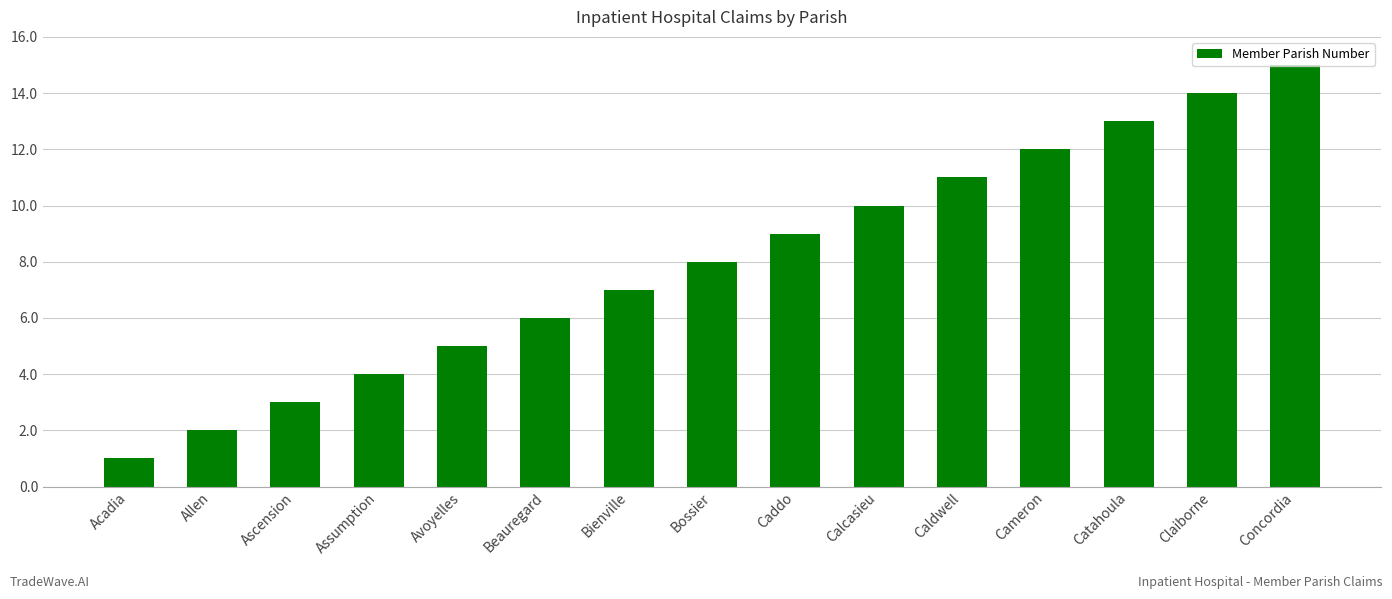

Reading left to right, extract all data points from this chart.

1	2	3	4	5	6	7	8	9	10	11	12	13	14	15